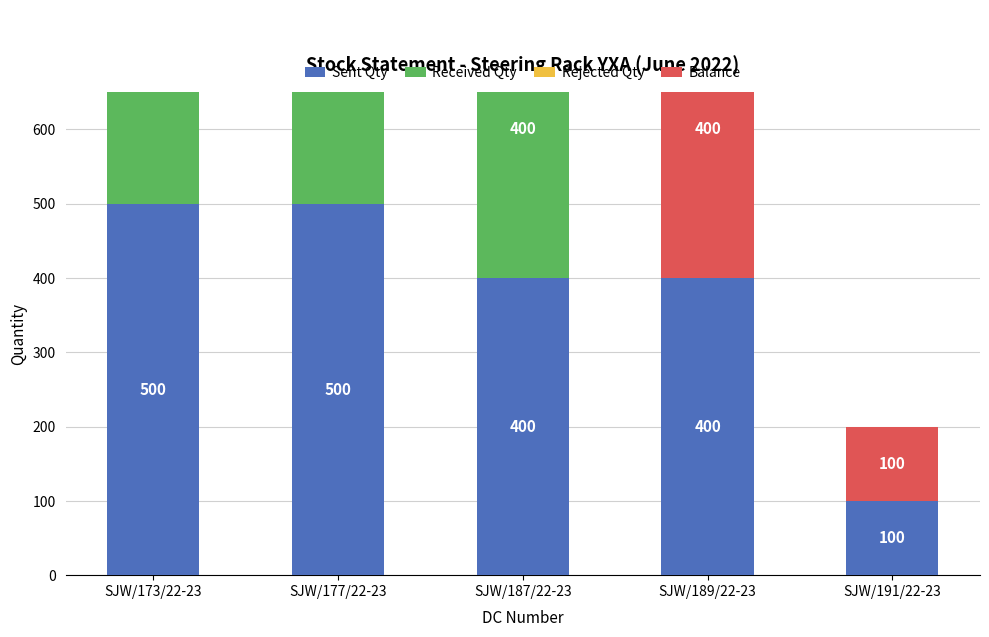

The value of Rejected Qty at SJW/191/22-23 is 0. True or false?

True